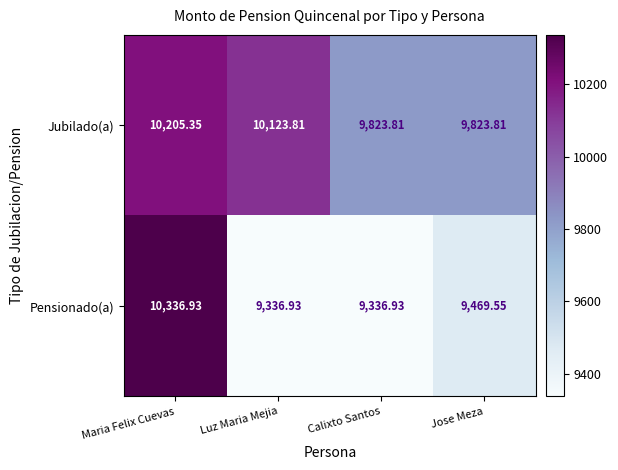

Which series has the widest spread of values?

Pensionado(a)